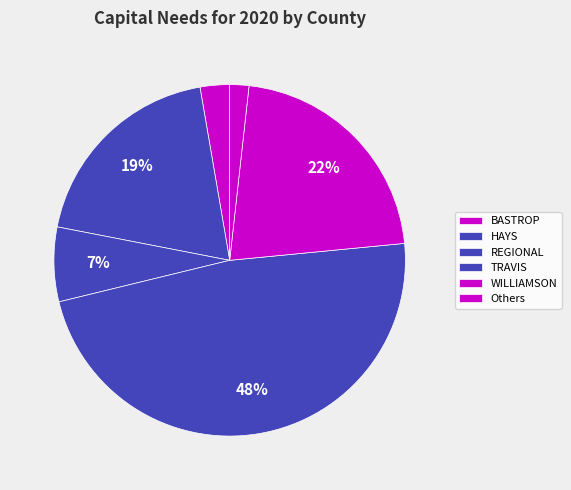

Approximately how many times larger is the value at REGIONAL compared to TRAVIS?

0.1